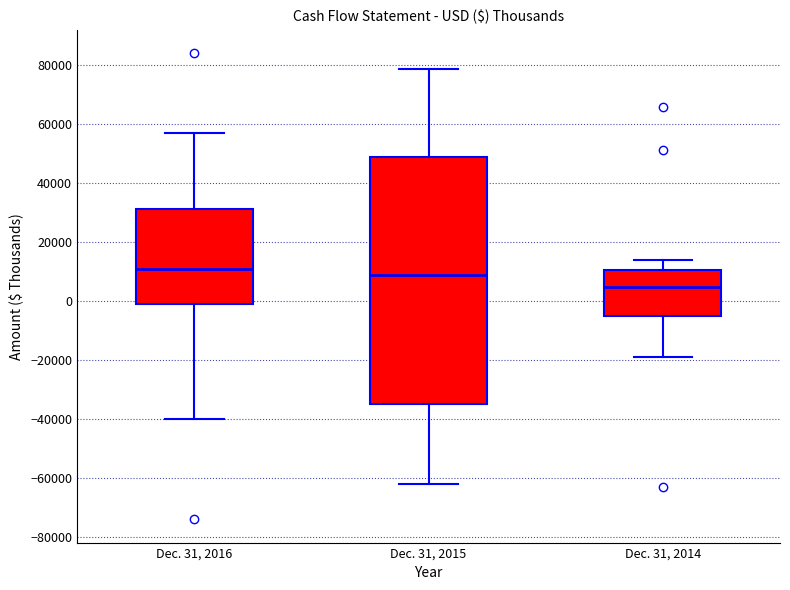

Reading left to right, transcribe this box plot: for each box, give where its median line is, the range the box spans, and where its two whiskers end, as read against the y-axis. The values are not printed on the chart, so give them approximately, as read against the axis.

Dec. 31, 2016: median 10000, box -2000 to 32000, whiskers -40000 to 56000
Dec. 31, 2015: median 8000, box -34000 to 48000, whiskers -62000 to 78000
Dec. 31, 2014: median 4000, box -6000 to 10000, whiskers -18000 to 14000